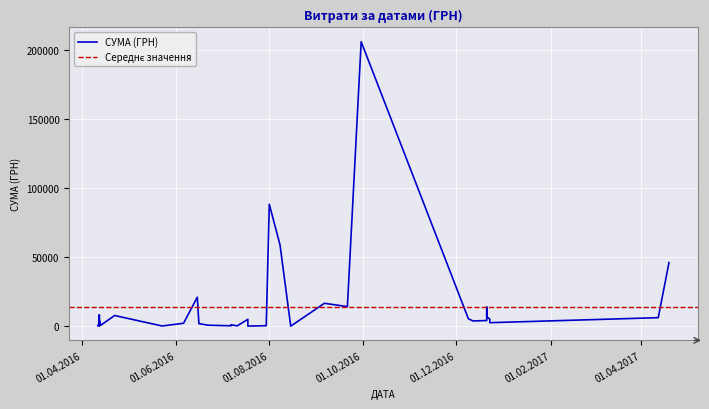

Does the chart display data point markers on the line(s)?

No